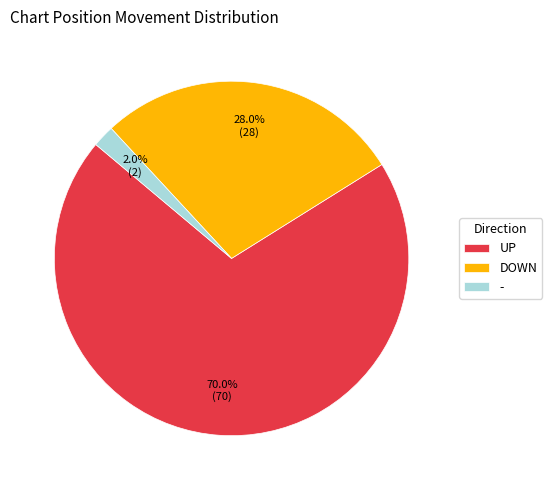

Between UP and -, which is larger?

UP